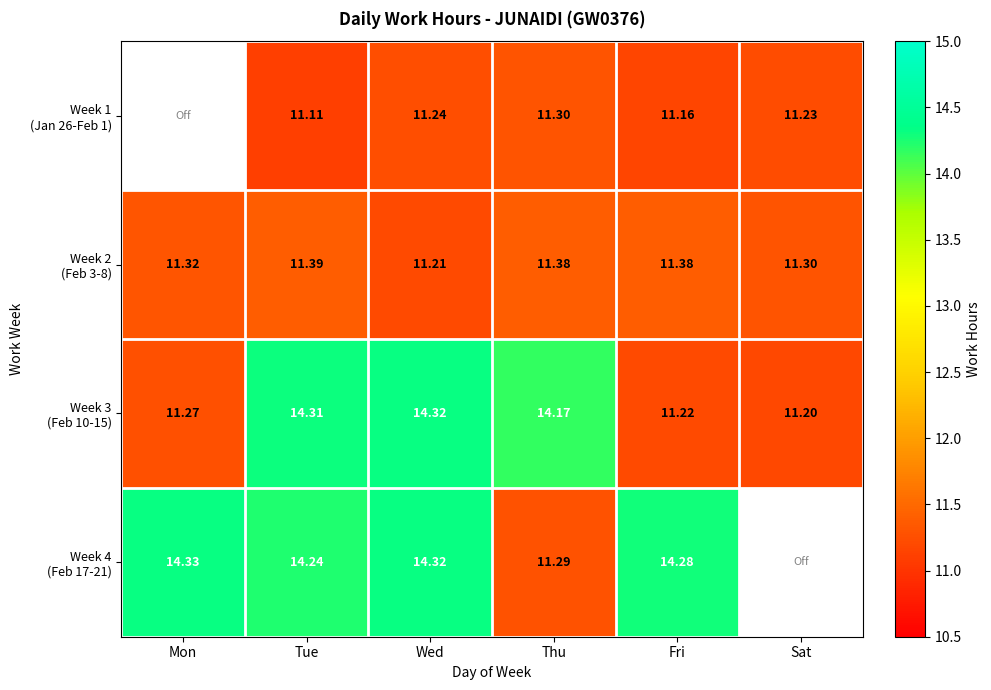

What is the difference between the highest and lowest values at Sat?

0.1